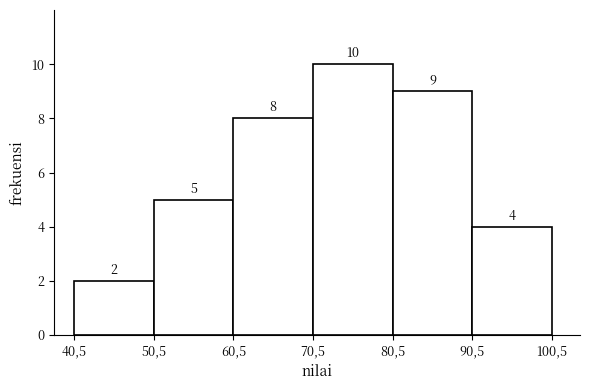

Reading right to left, list all the values displayed in this chart.

4	9	10	8	5	2